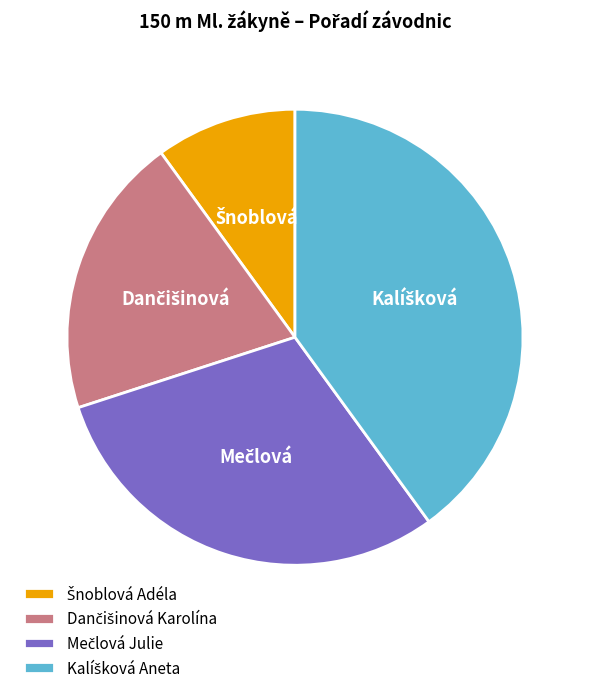

Does any single category account for the majority?

No